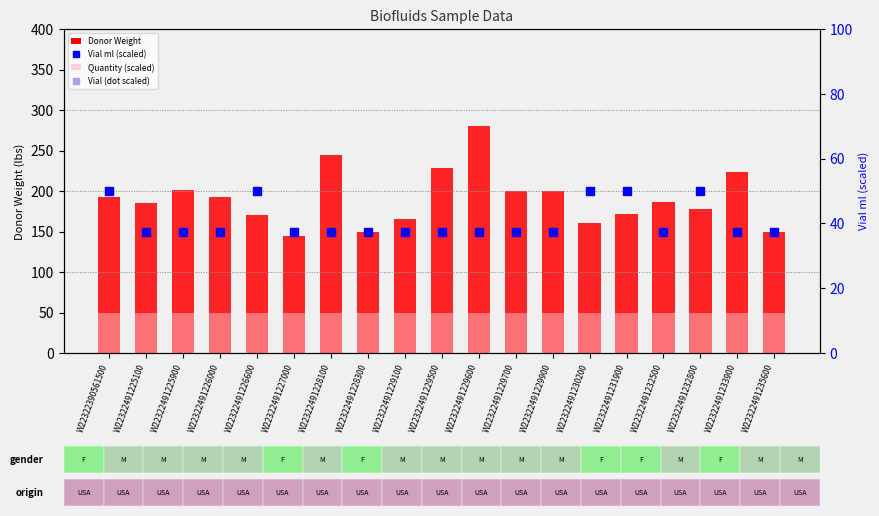

Is the value of Vial (scaled) at W22322491229100 greater than the value of Quantity (scaled) at W22322491230200?

No